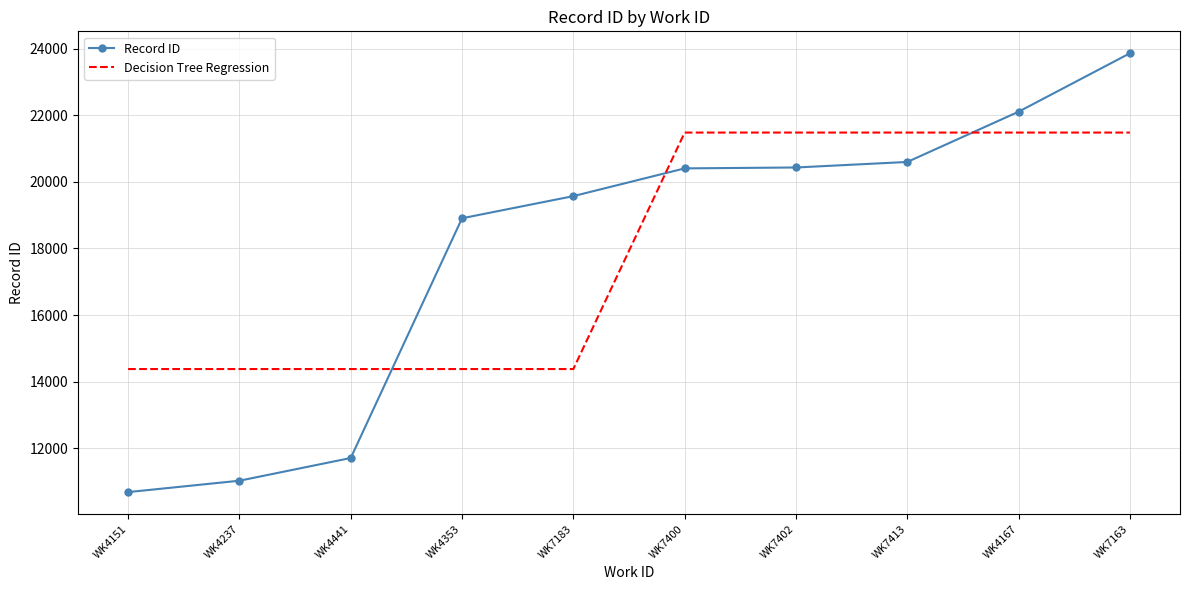

After their last crossing, which series has the higher values: Decision Tree Regression or Record ID?

Record ID